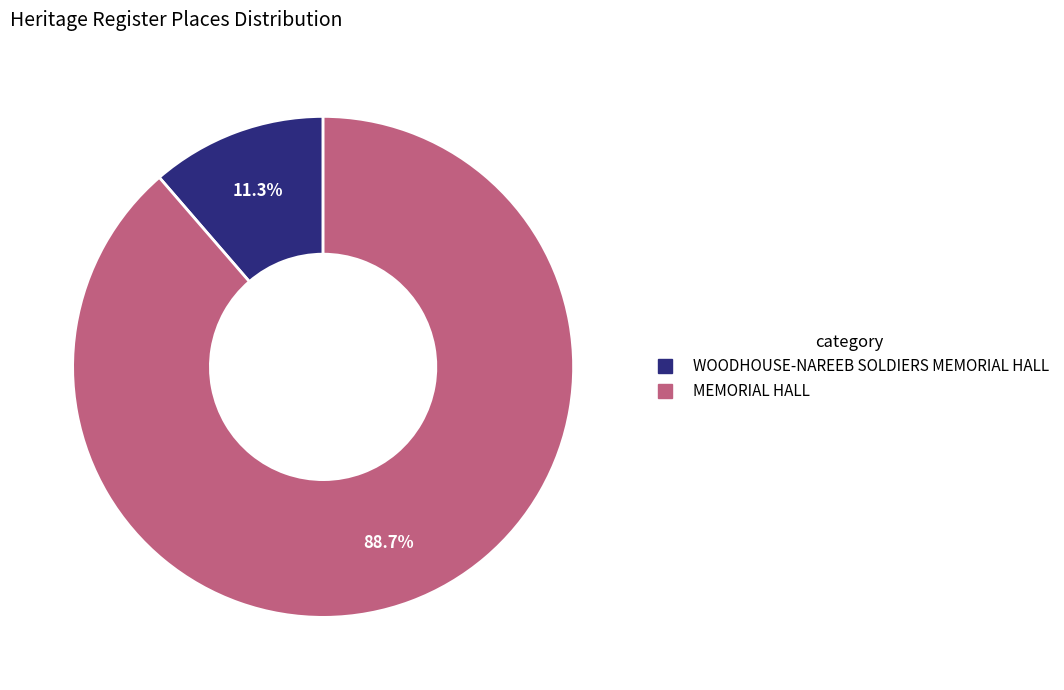

Does any single category account for the majority?

Yes